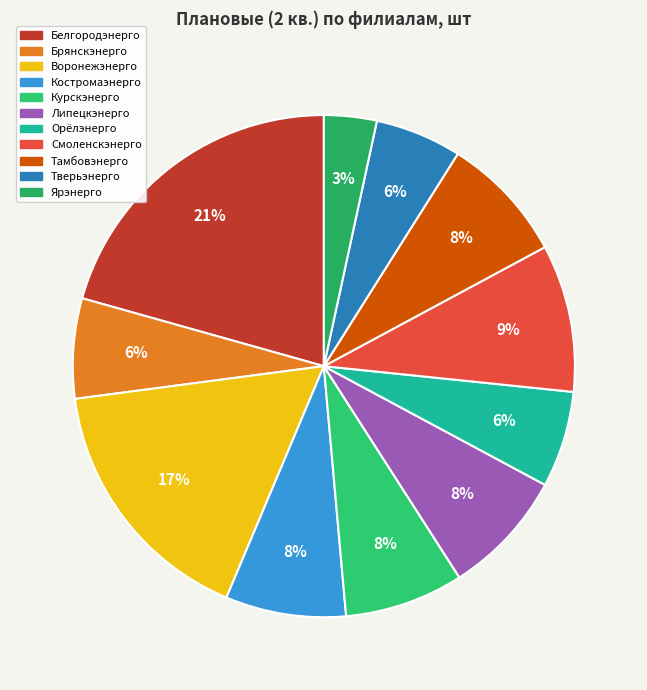

True or false: Брянскэнерго accounts for 1% of the total.

False